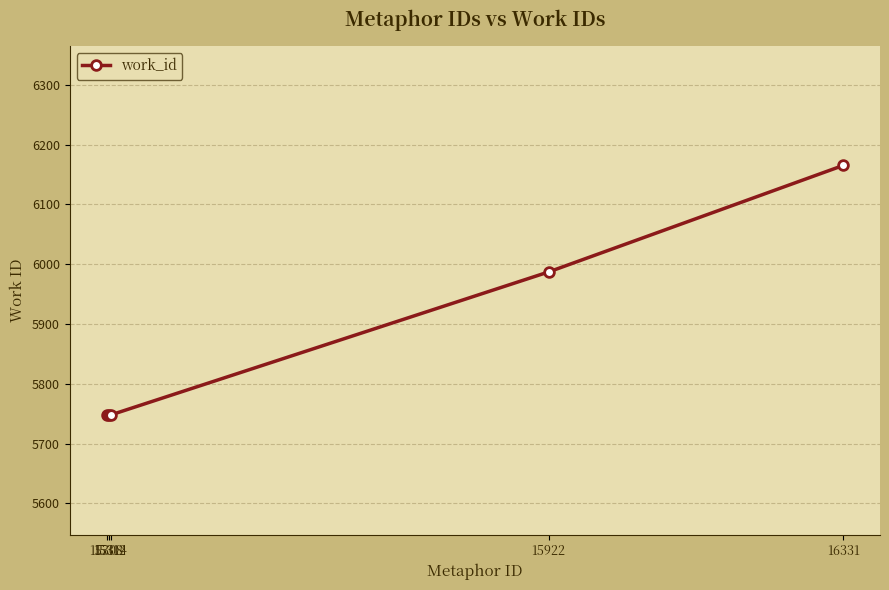

True or false: the data shows 9794 at 15314.

False